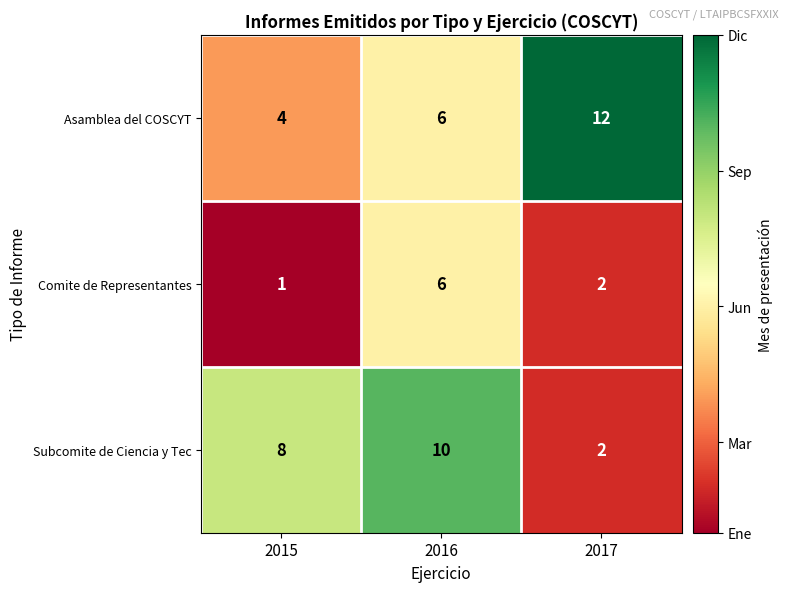

Reading left to right, what are all the values shown in this chart?

Asamblea del COSCYT: 2015=4	2016=6	2017=12
Comite de Representantes: 2015=1	2016=6	2017=2
Subcomite de Ciencia y Tec: 2015=8	2016=10	2017=2